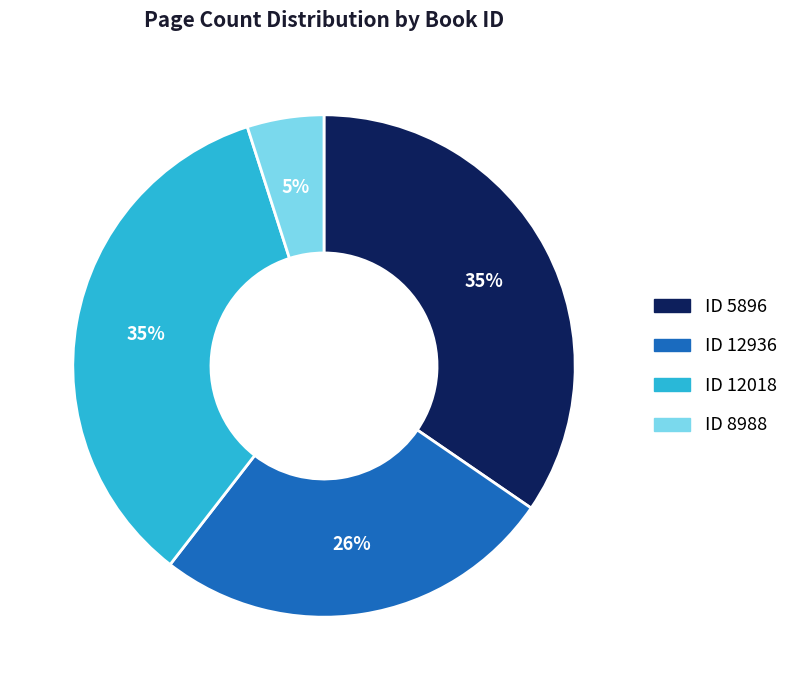

How many segments does this pie chart have?

4